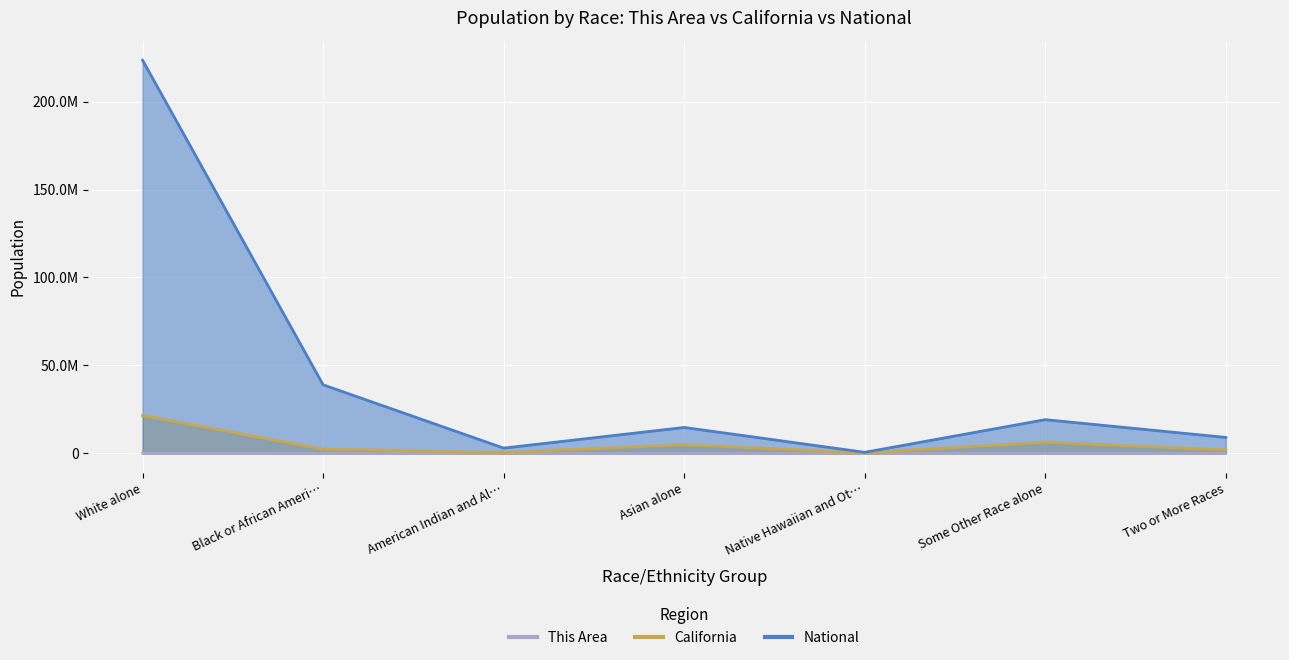

What is the highest value of the National series?

223553265